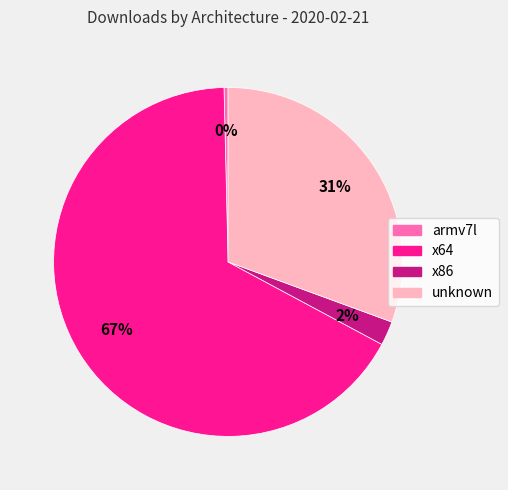

Is the sum of armv7l and x64 greater than half?

Yes